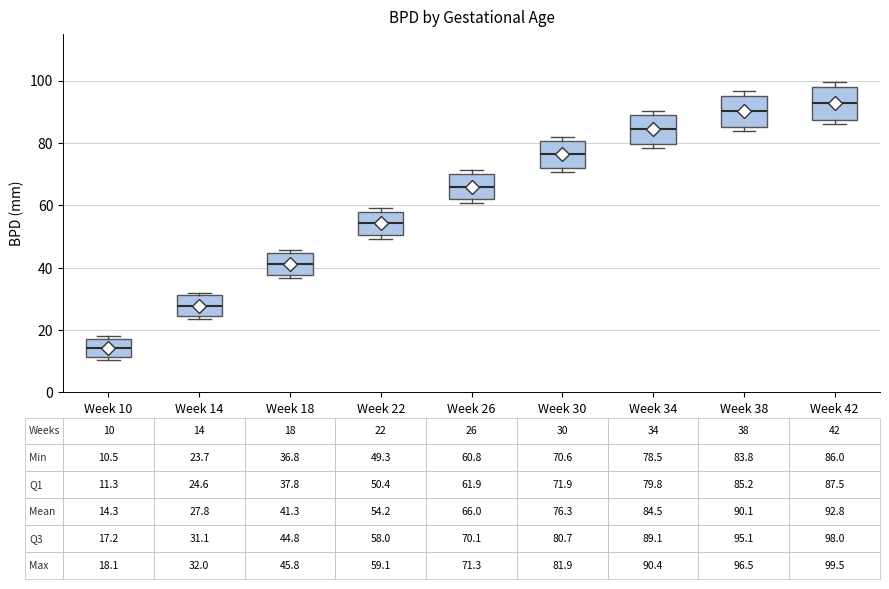

Which box has the highest median line?

Week 42